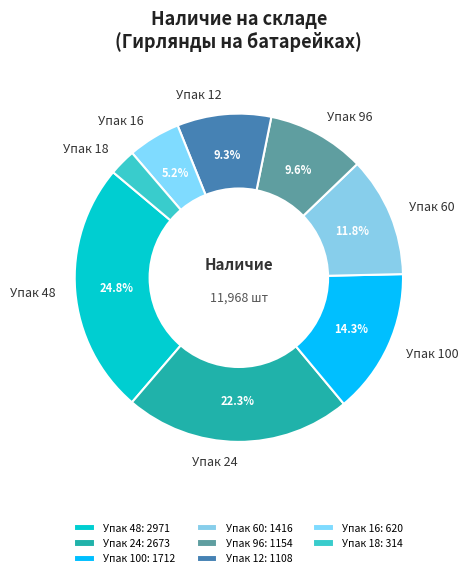

Does any single category account for the majority?

No